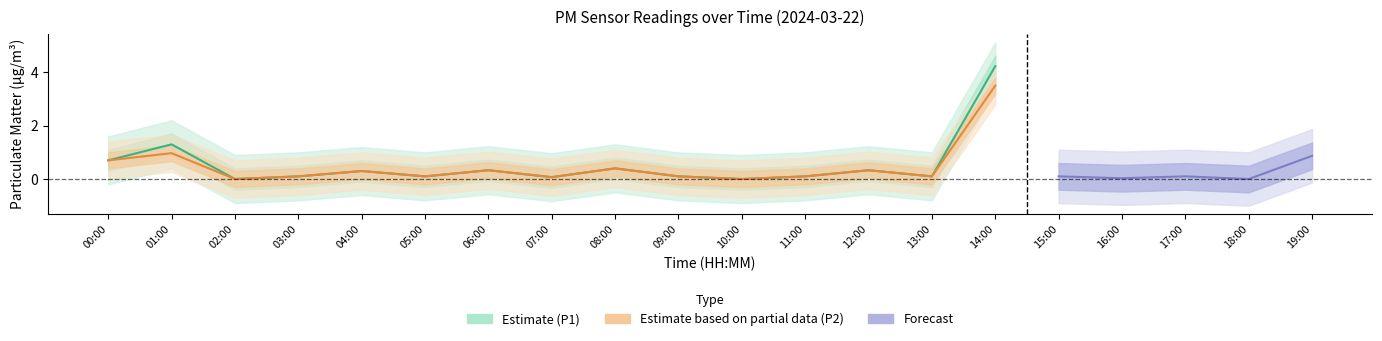

Which series has the largest total across all categories?

P1